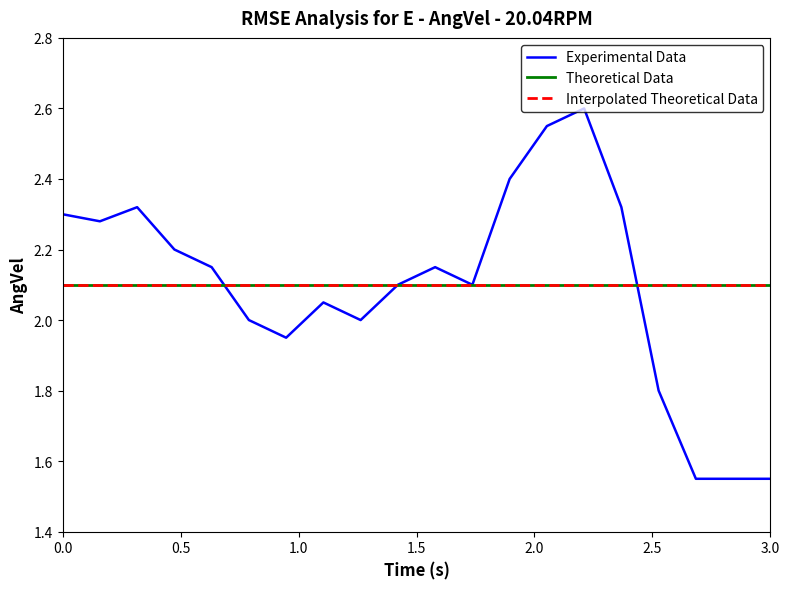

Does the chart have visible grid lines?

No